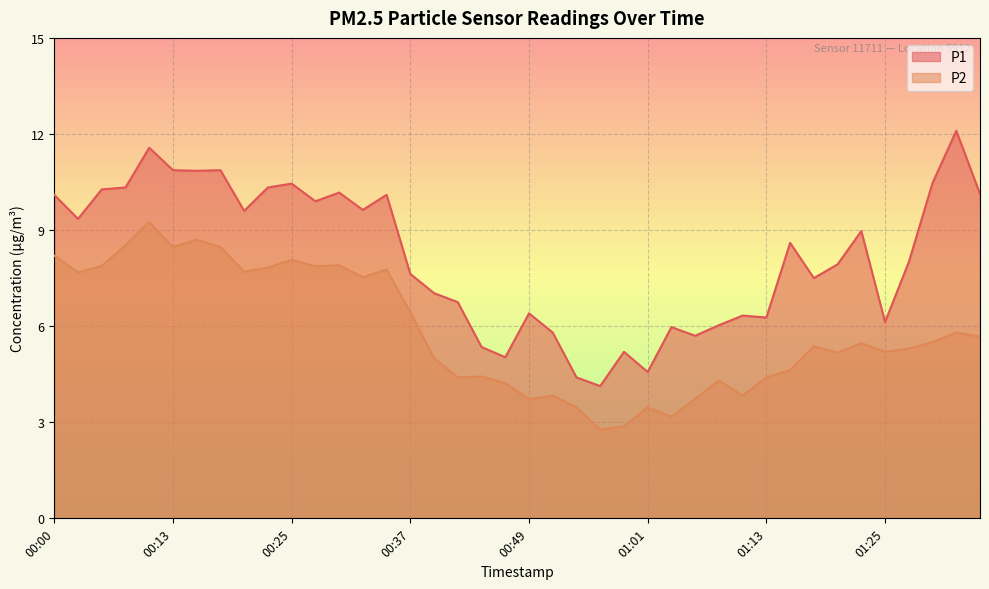

Which series has the largest total across all categories?

P1